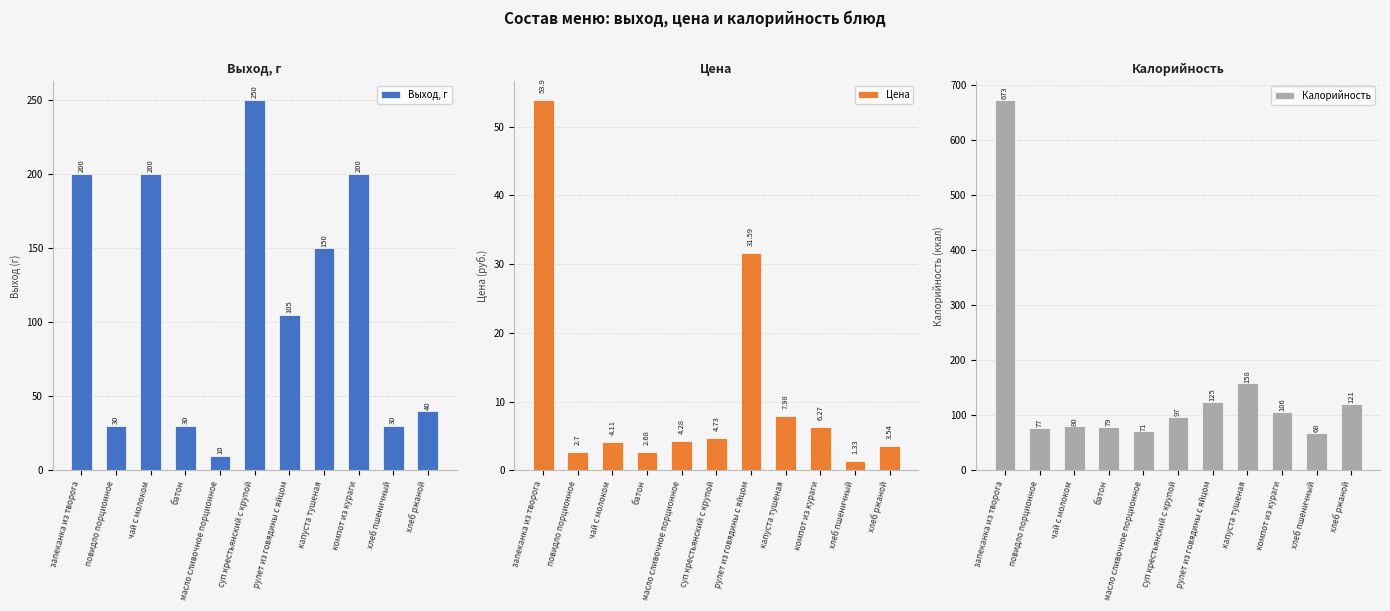

How many bars are there in total?

33